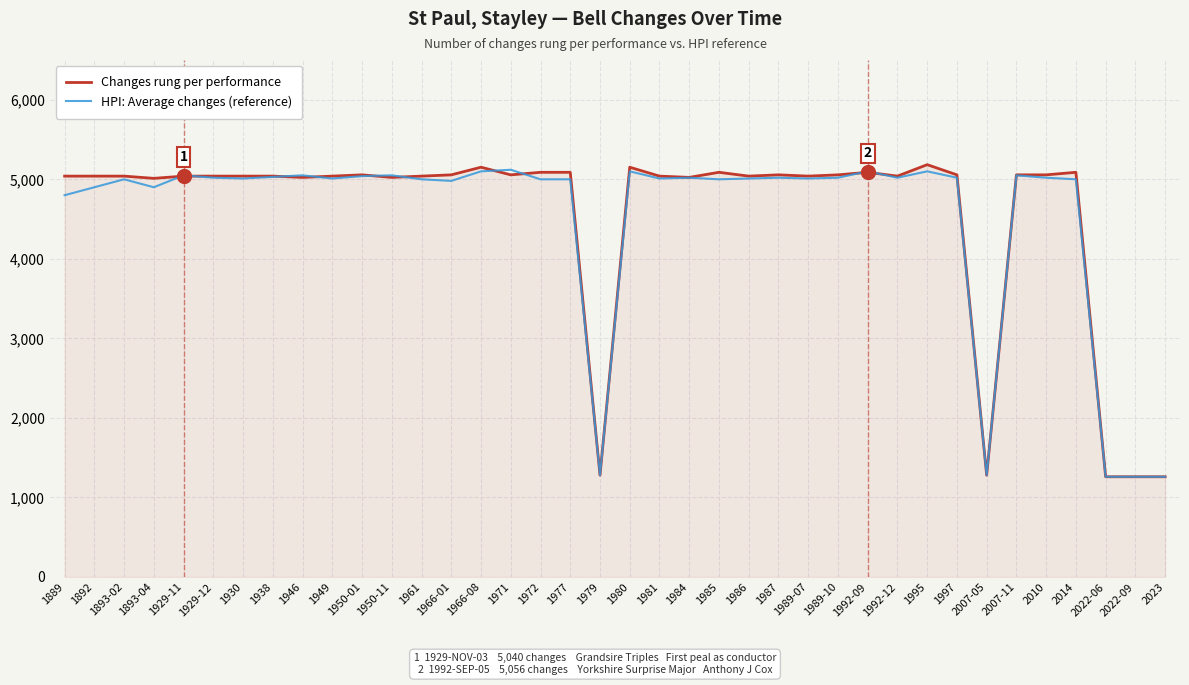

The Changes rung per performance series shows 1280 at 1979. True or false?

True